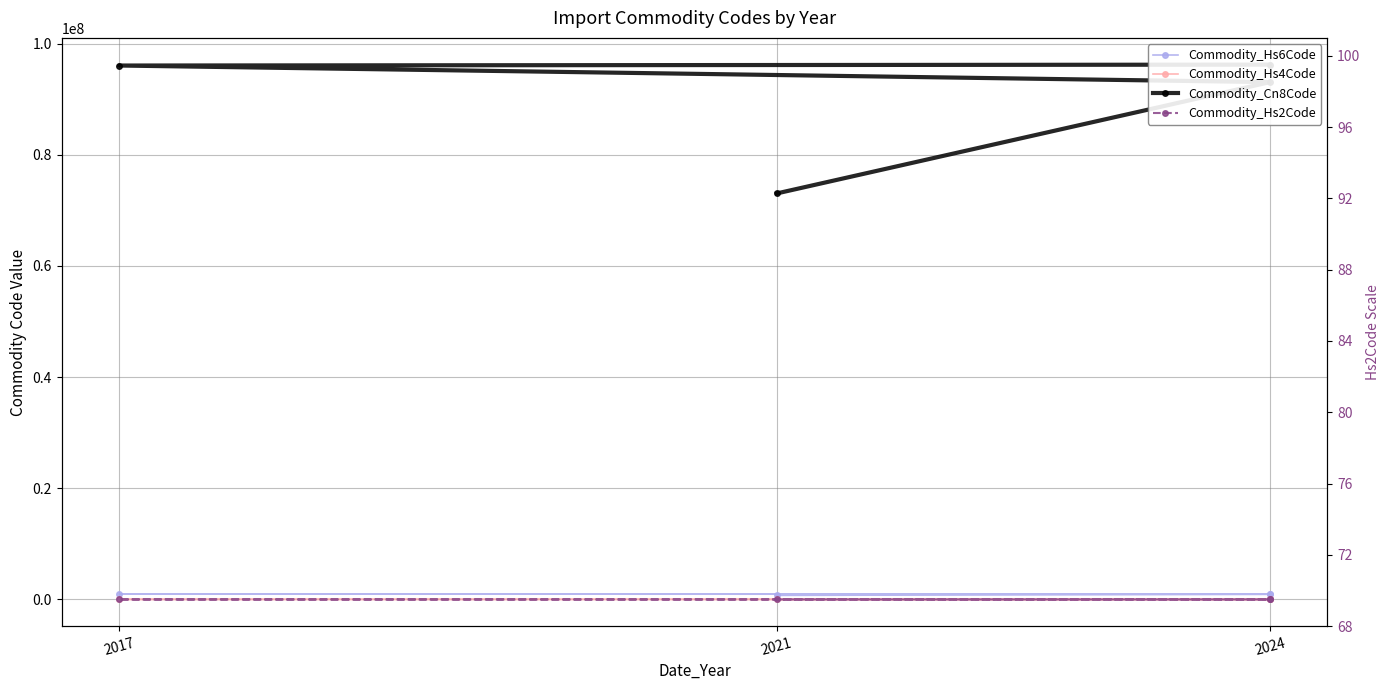

Where is Commodity_Hs6Code nearest to the value 846150?

2024